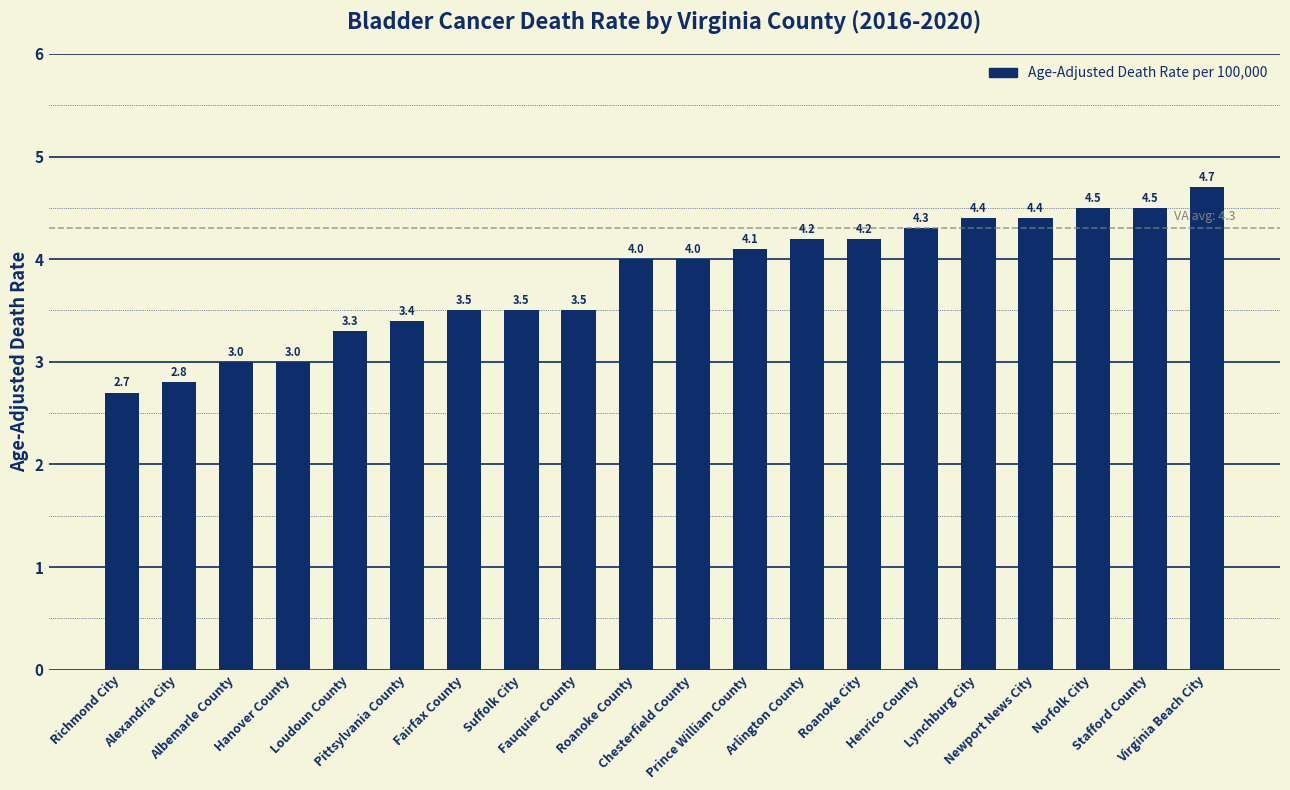

Reading left to right, extract all data points from this chart.

2.7	2.8	3.0	3.0	3.3	3.4	3.5	3.5	3.5	4.0	4.0	4.1	4.2	4.2	4.3	4.4	4.4	4.5	4.5	4.7